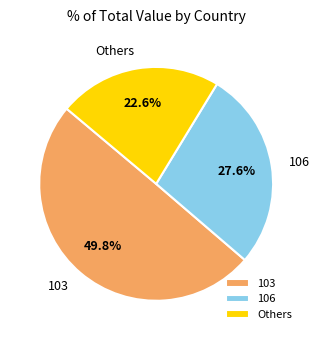

Is there any slice that represents more than half of the pie?

No